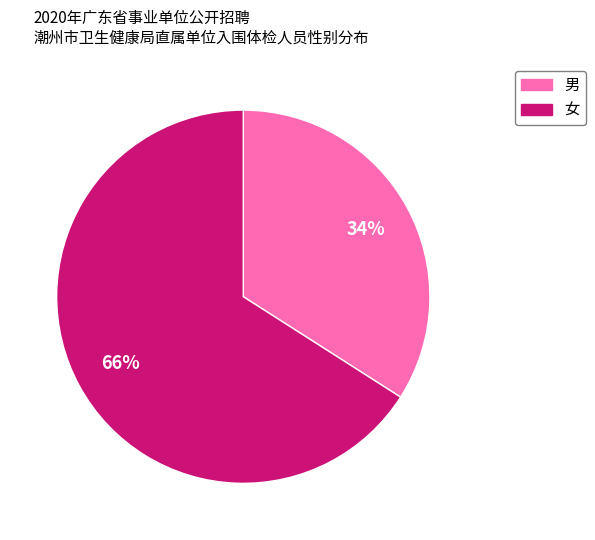

To the nearest percent, what is the difference between the largest and smallest slice percentages?

32%